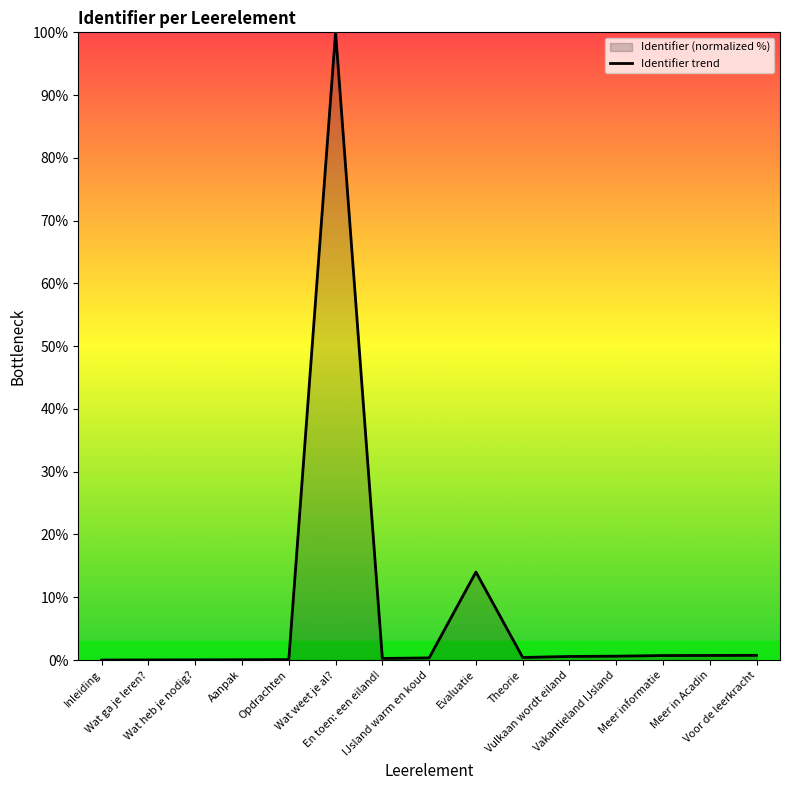

Does the chart have visible grid lines?

No